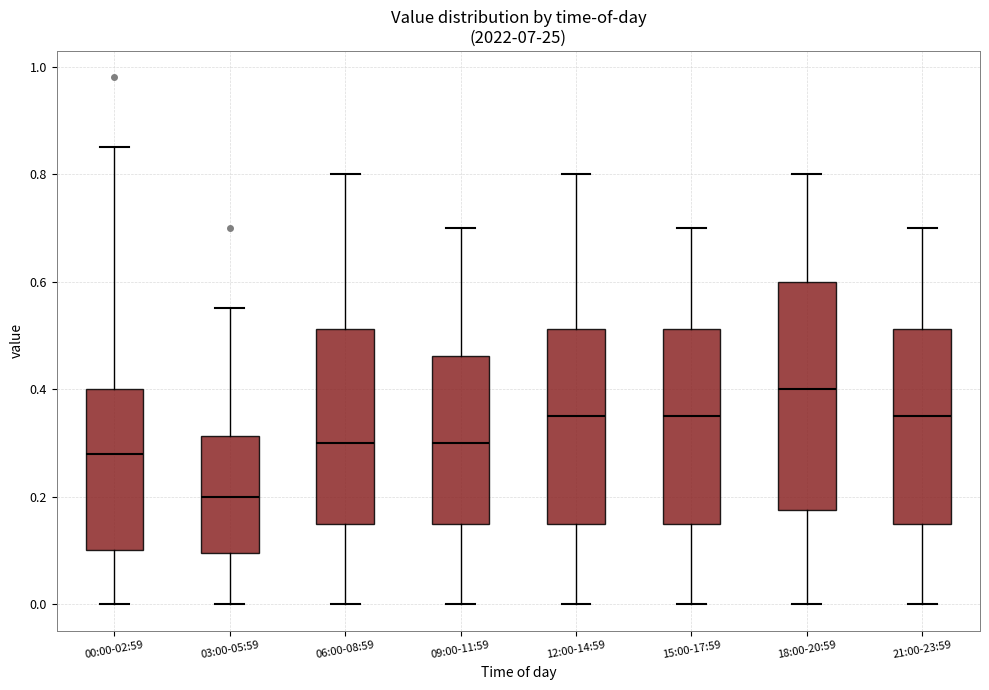

Which box is the tallest, from its lower edge to its upper edge?

18:00-20:59